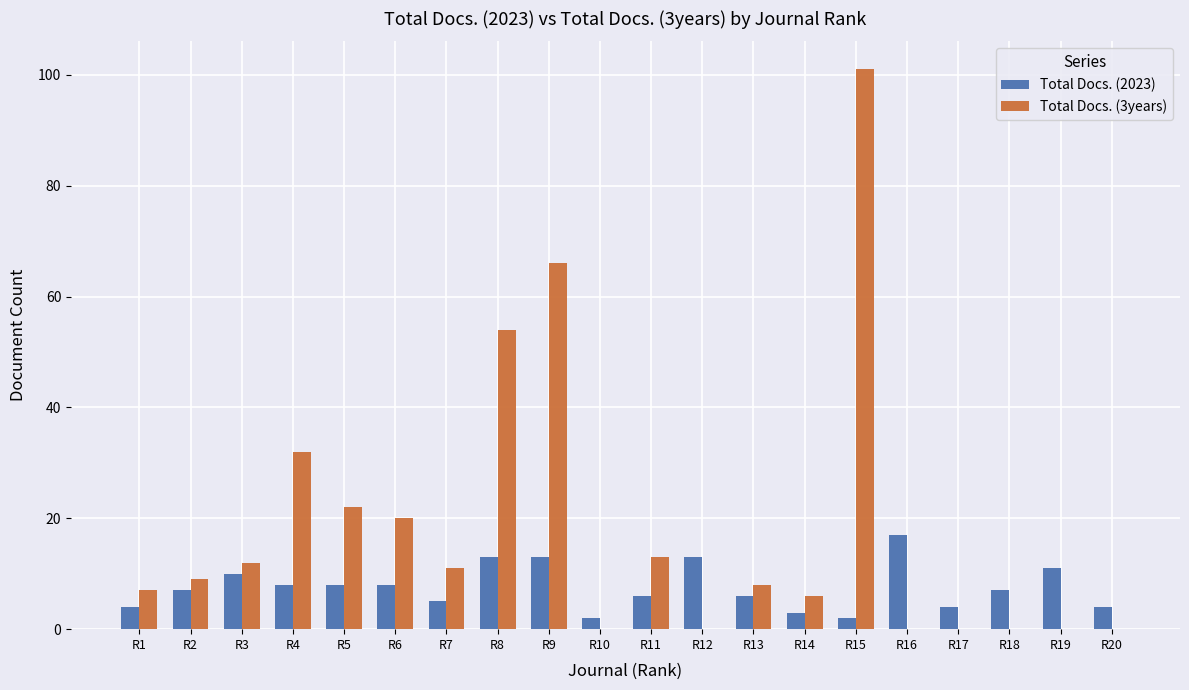

At which category does the chart reach its peak across all series?

R15